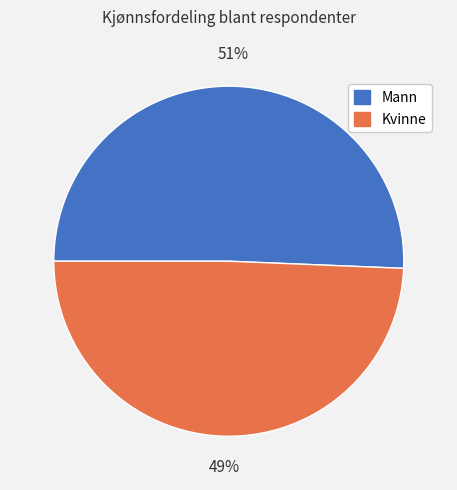

Count the number of slices in the pie.

2